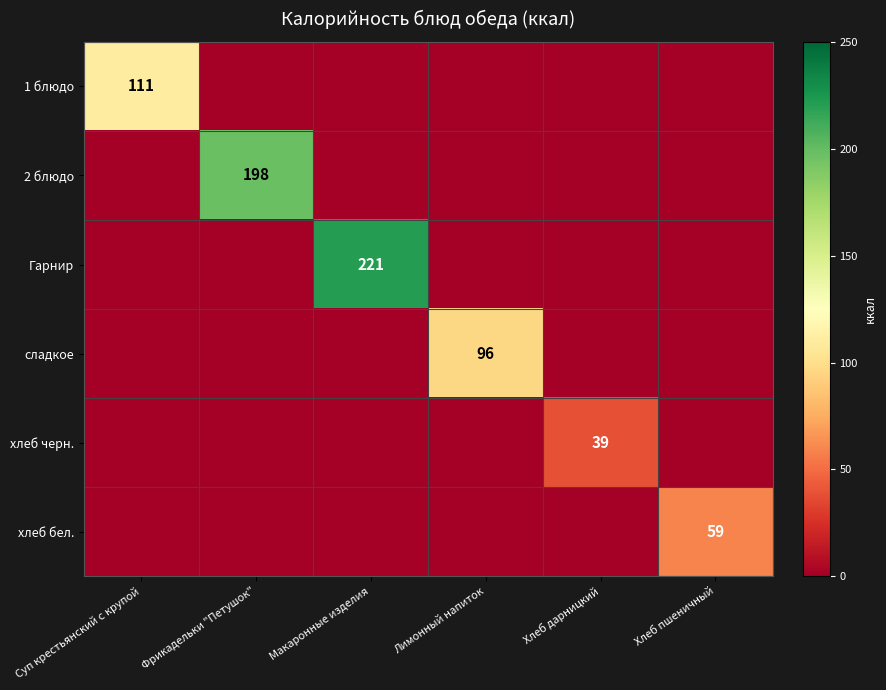

The Гарнир series shows 137 at Макаронные изделия. True or false?

False